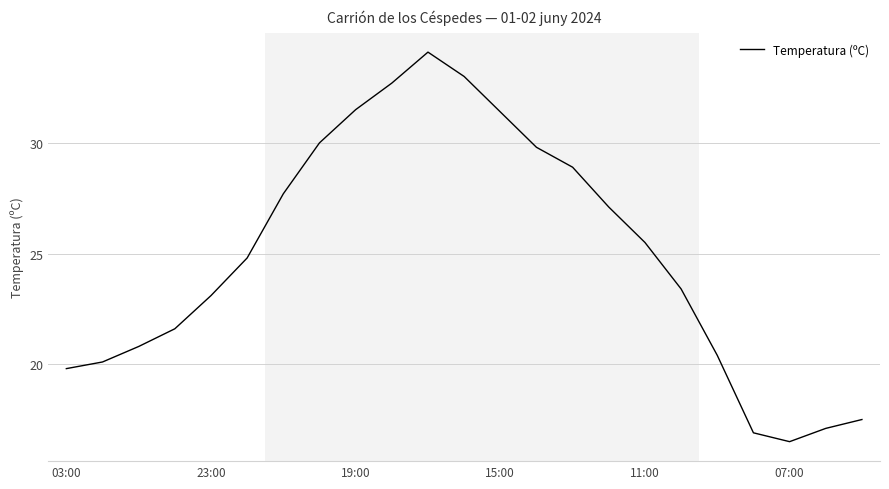

What is the minimum value shown in the chart?

16.5